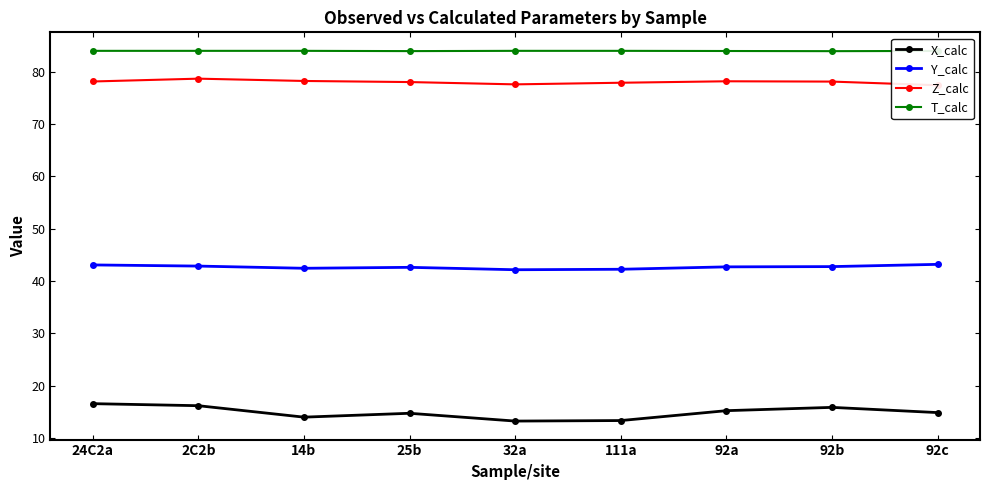

What is the average value of the Y_calc series?

42.7